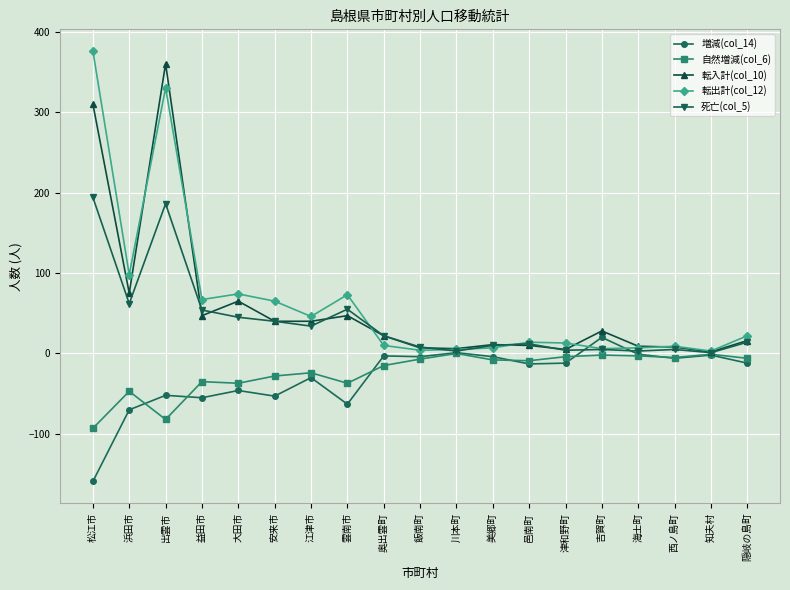

Where does the 転入計(col_10) series first go above 22?

松江市